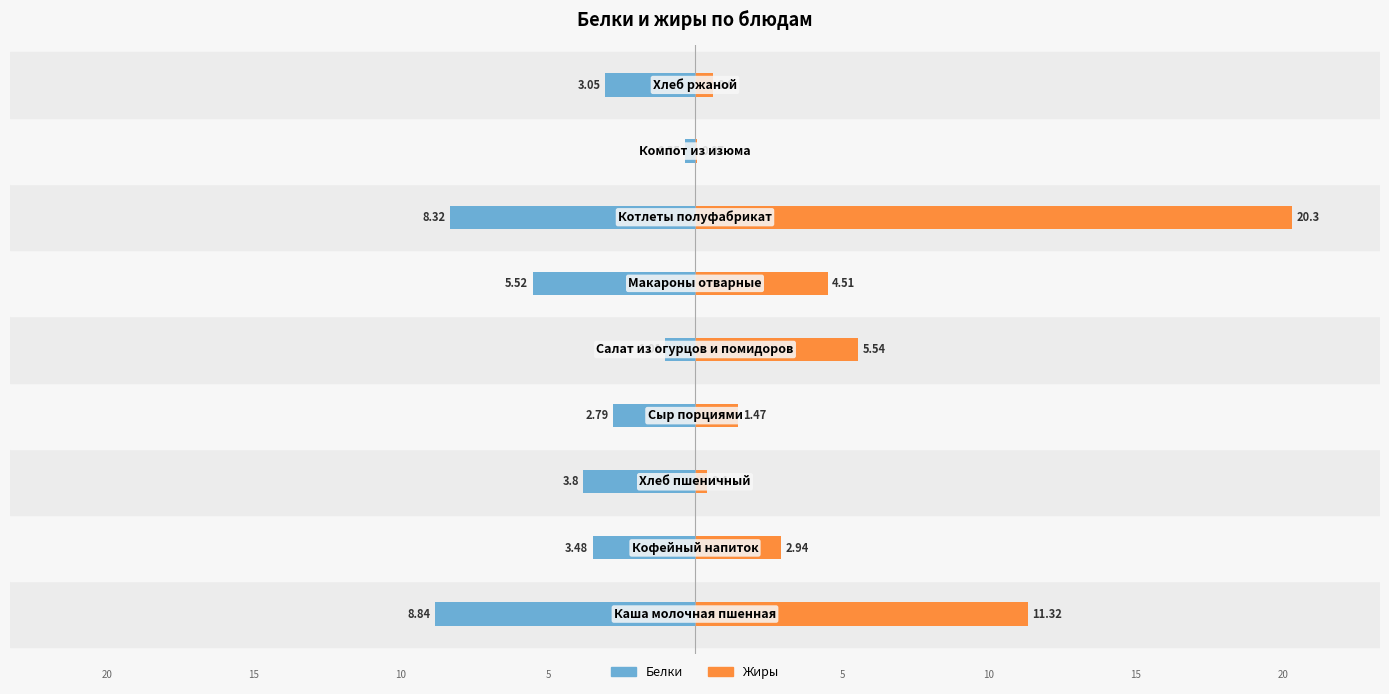

What is the difference between the maximum and minimum values in the Жиры series?

20.2